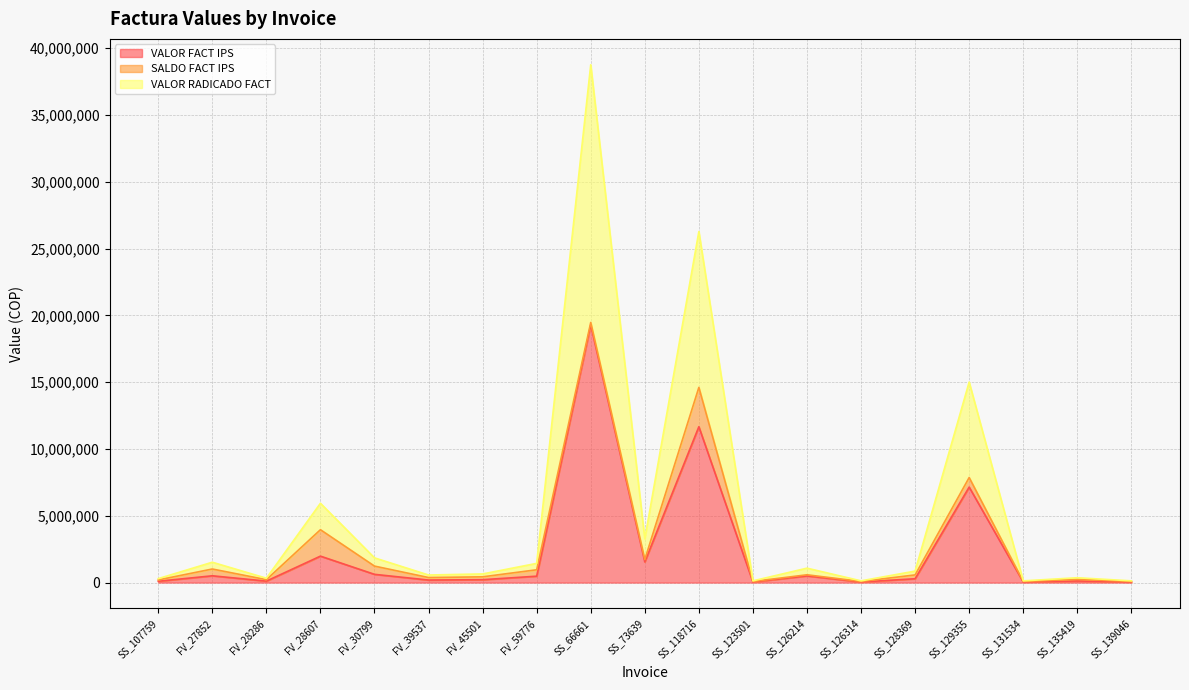

What position from the right is SS_128369?

5